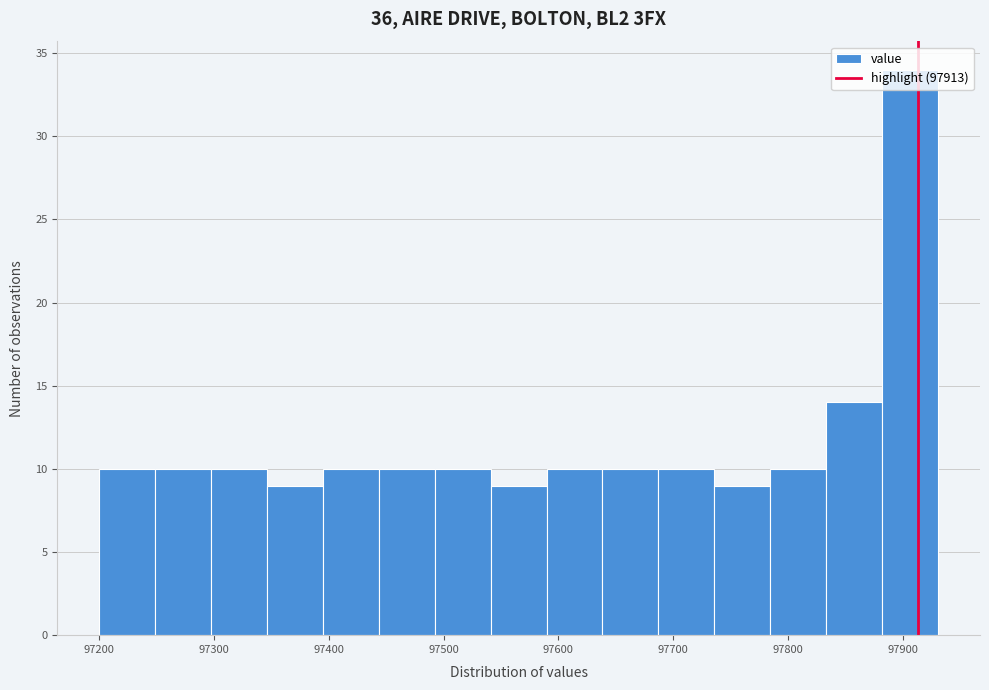

Which range on the x-axis has the tallest bar?

97880 to 97930